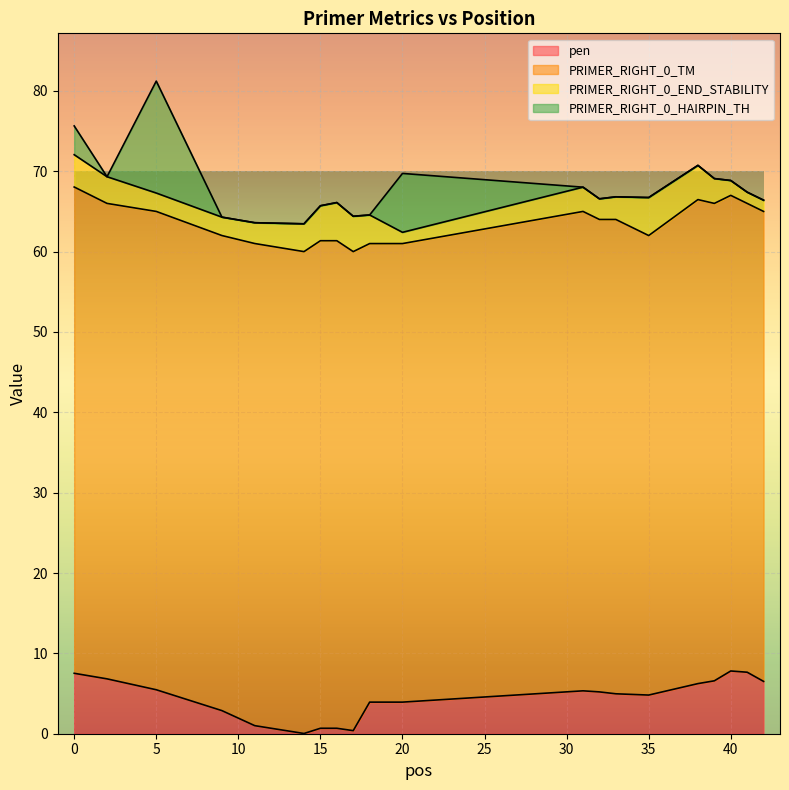

What is the greatest value displayed?

60.7